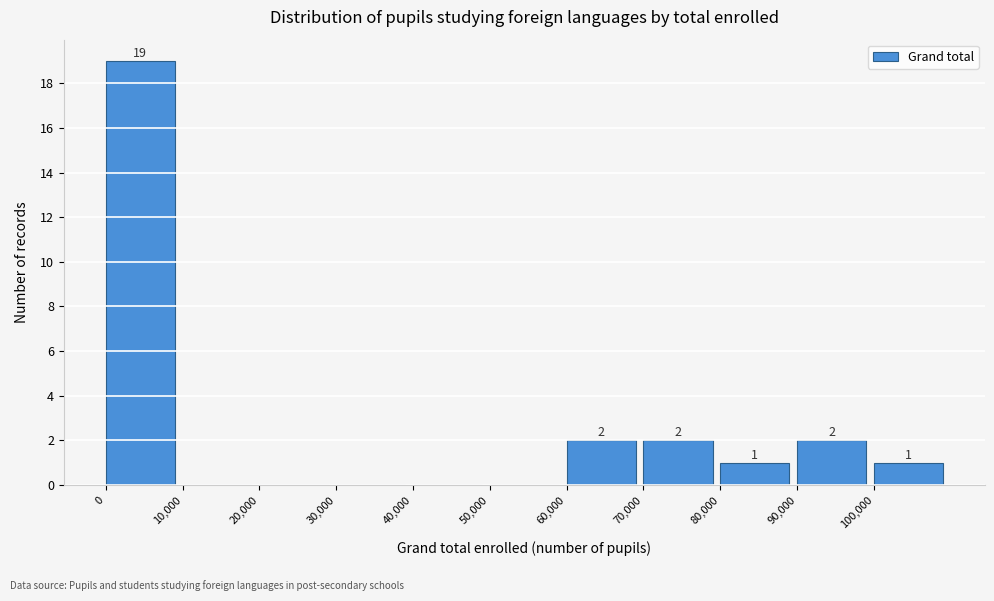

Which range on the x-axis has the tallest bar?

0 to 10000